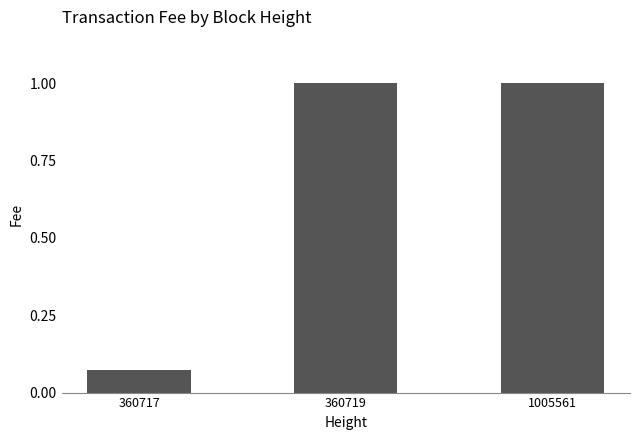

Which has a higher value, 360719 or 360717?

360719